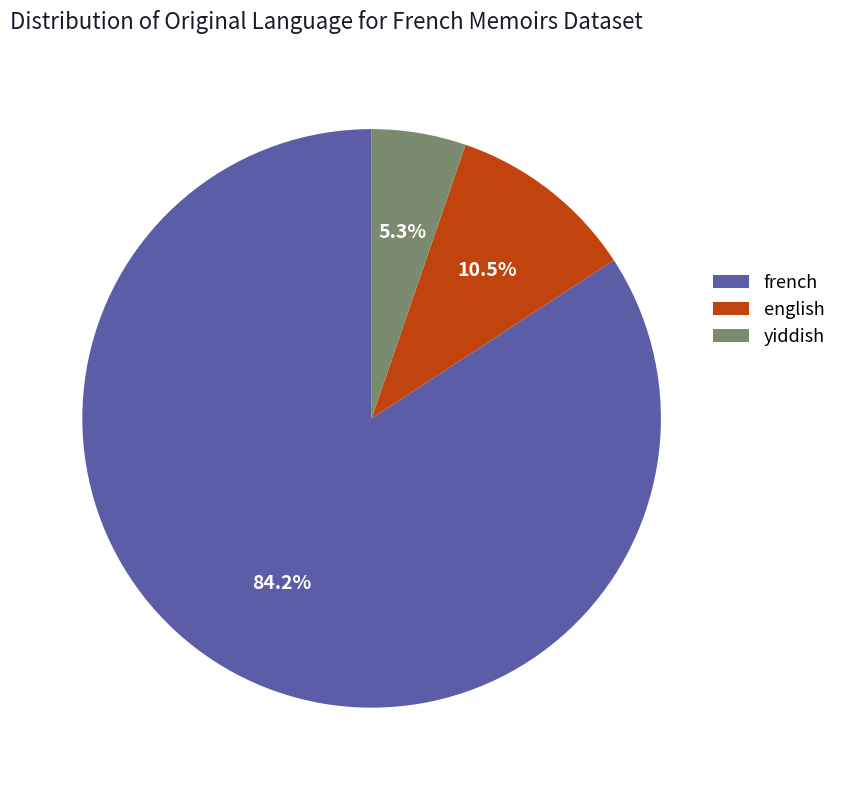

Which category has the smallest portion of the pie?

yiddish